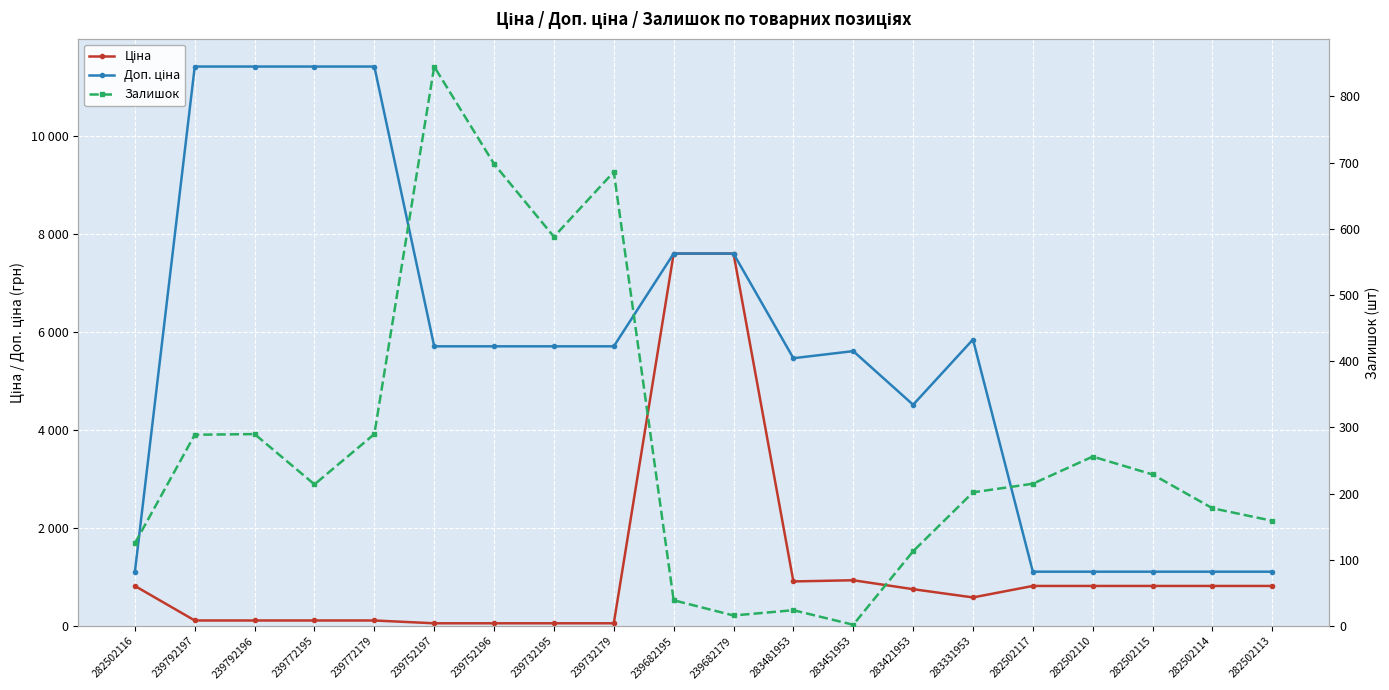

Which series has the largest total across all categories?

Доп. ціна